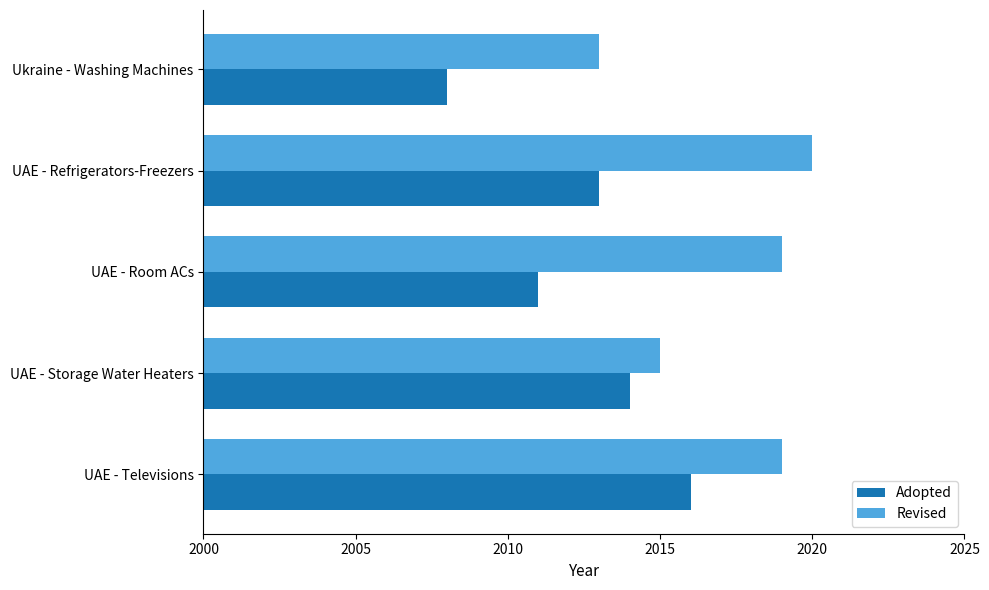

Which series has the widest spread of values?

Adopted